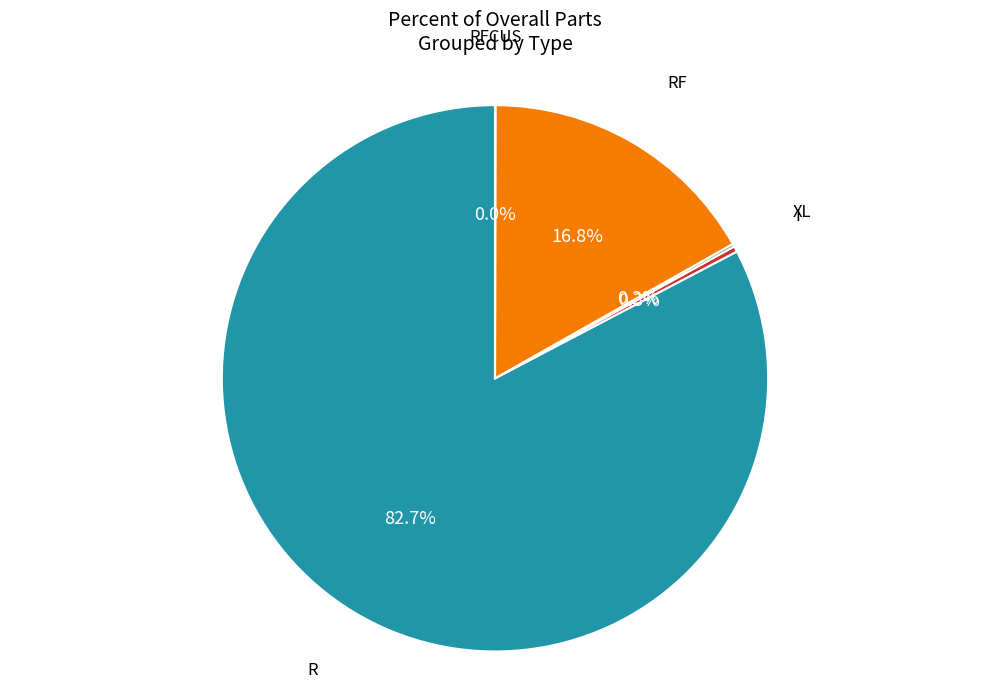

Is there any slice that represents more than half of the pie?

Yes